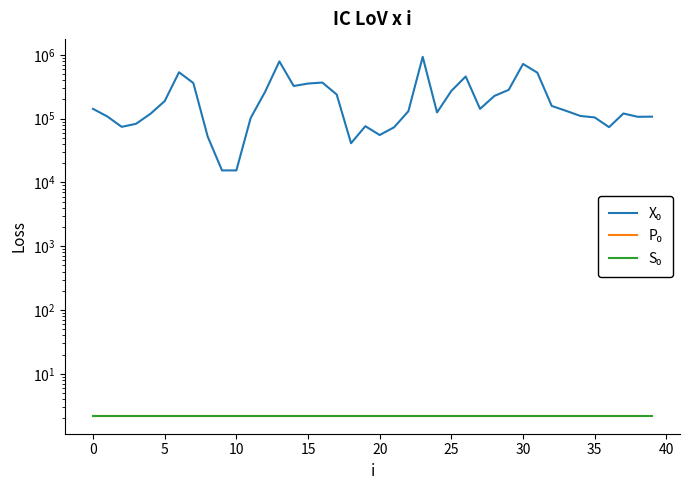

What are all the series names shown in the legend?

X₀, P₀, S₀